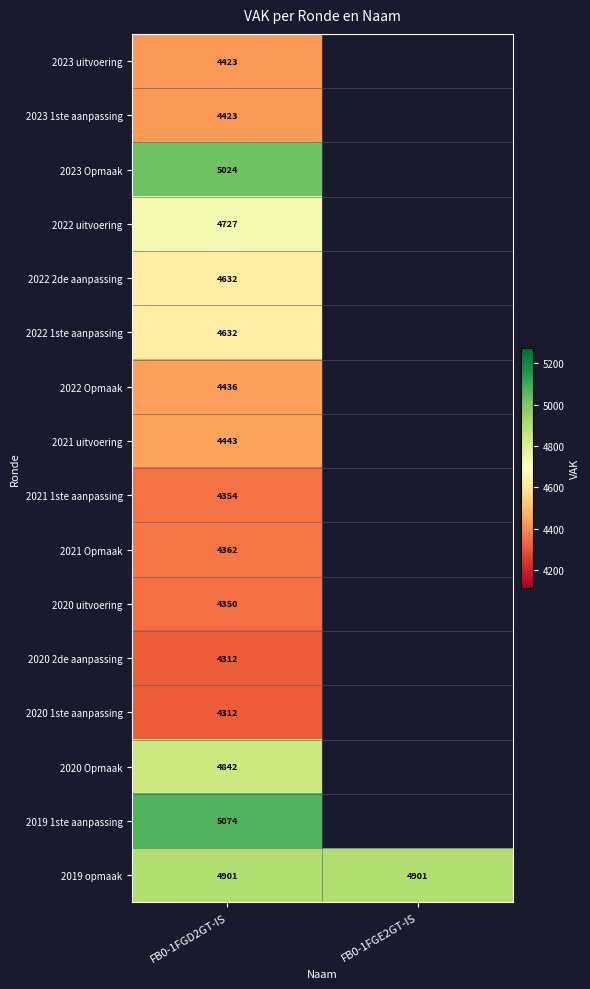

What is the maximum value for 2019 opmaak?

4901